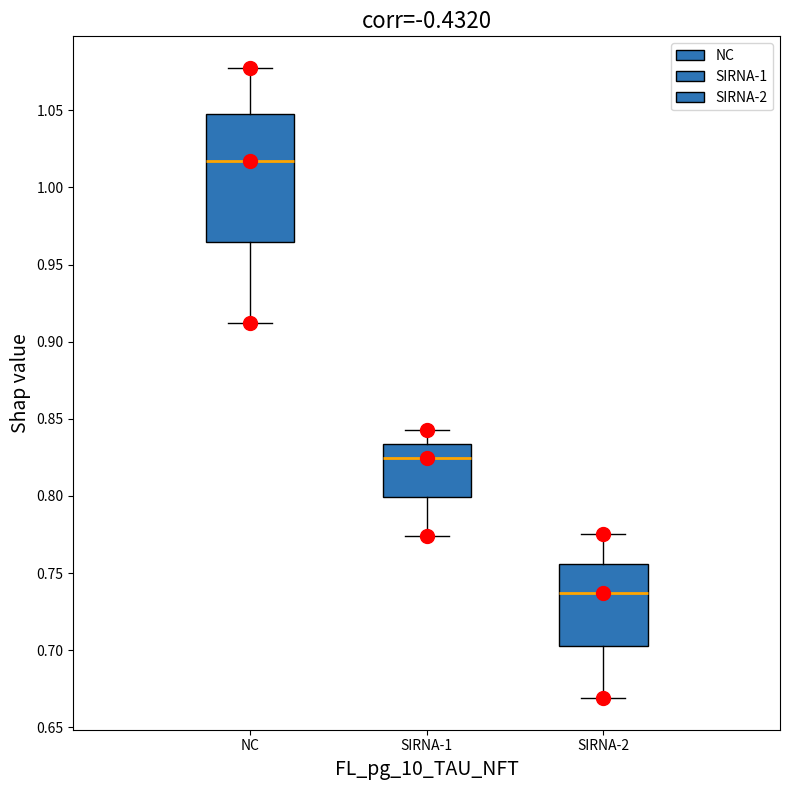

Reading left to right, transcribe this box plot: for each box, give where its median line is, the range the box spans, and where its two whiskers end, as read against the y-axis. The values are not printed on the chart, so give them approximately, as read against the axis.

NC: median 1.015, box 0.965 to 1.045, whiskers 0.910 to 1.075
SIRNA-1: median 0.825, box 0.800 to 0.835, whiskers 0.775 to 0.845
SIRNA-2: median 0.735, box 0.705 to 0.755, whiskers 0.670 to 0.775